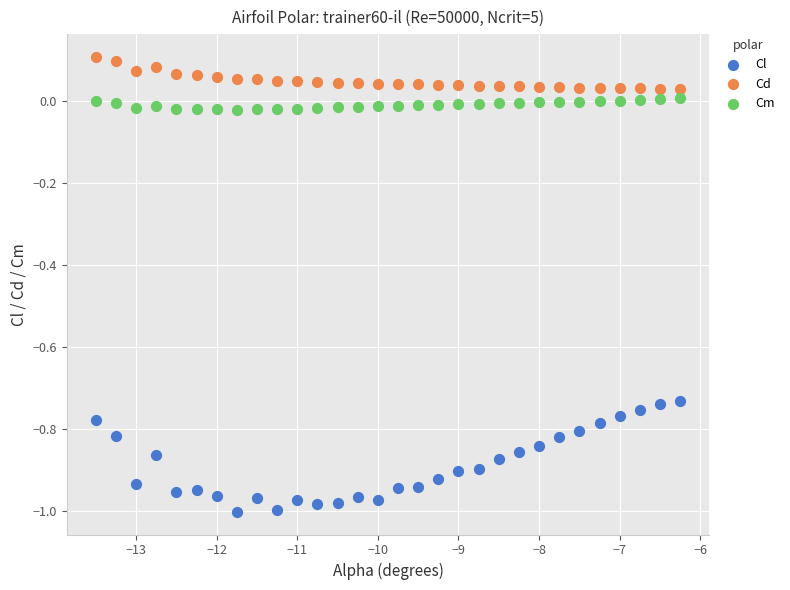

What are all the series names shown in the legend?

Cl, Cd, Cm